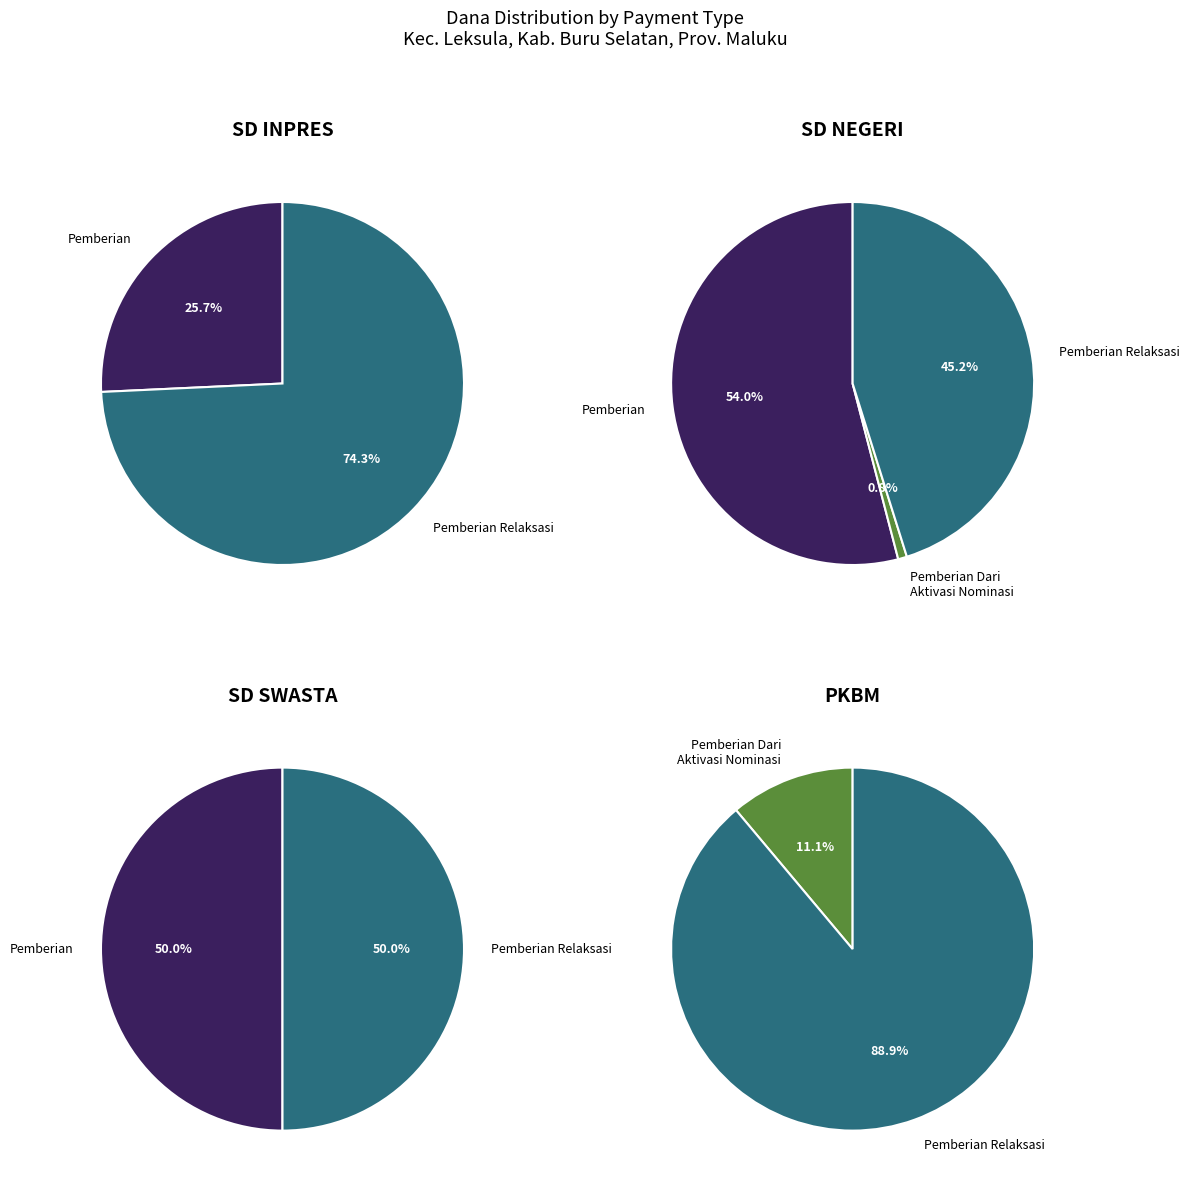

Does any single category account for the majority?

Yes